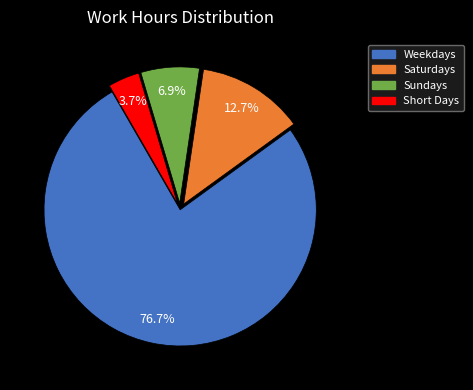

Is there any slice that represents more than half of the pie?

Yes